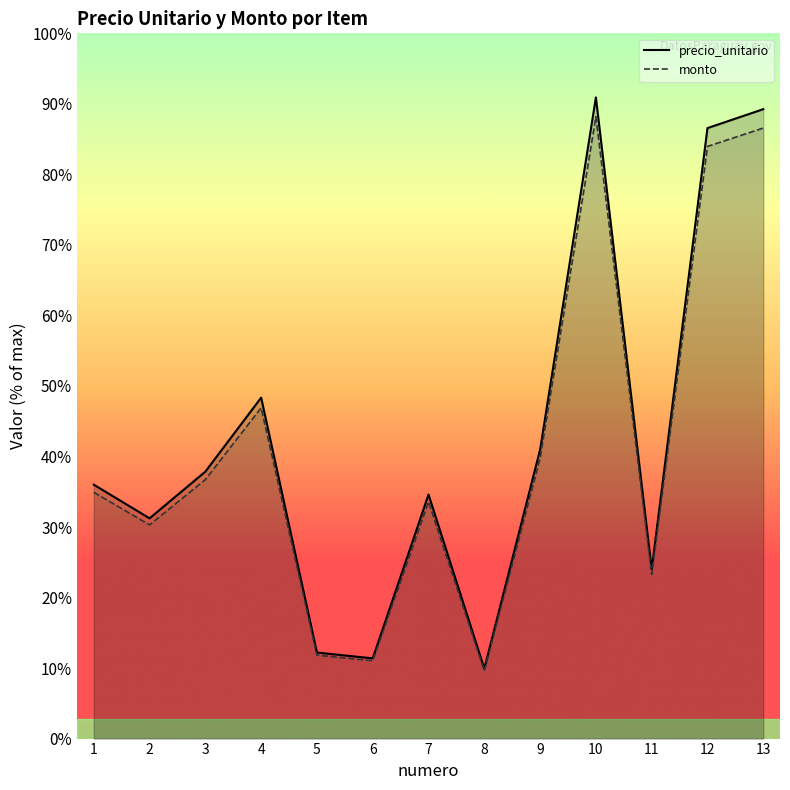

How many series are shown in this chart?

2